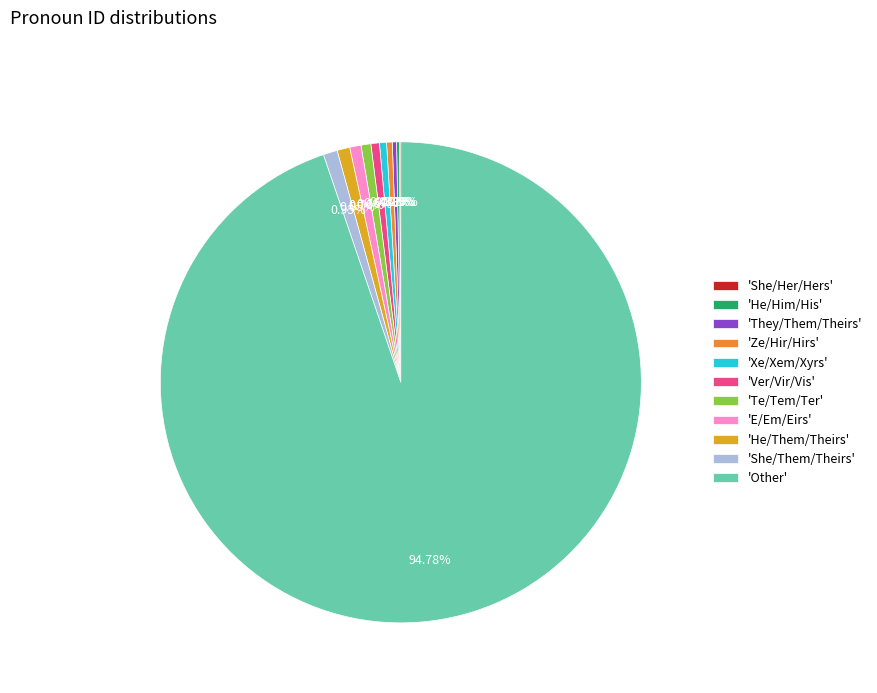

Which category accounts for the majority?

'Other'